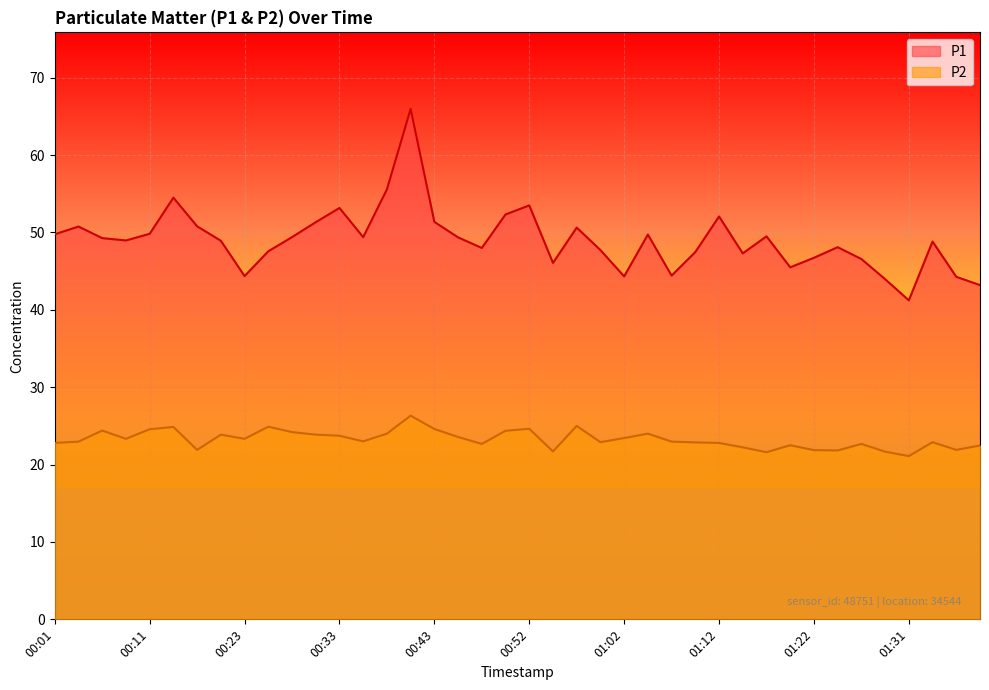

Which series has the largest total across all categories?

P1